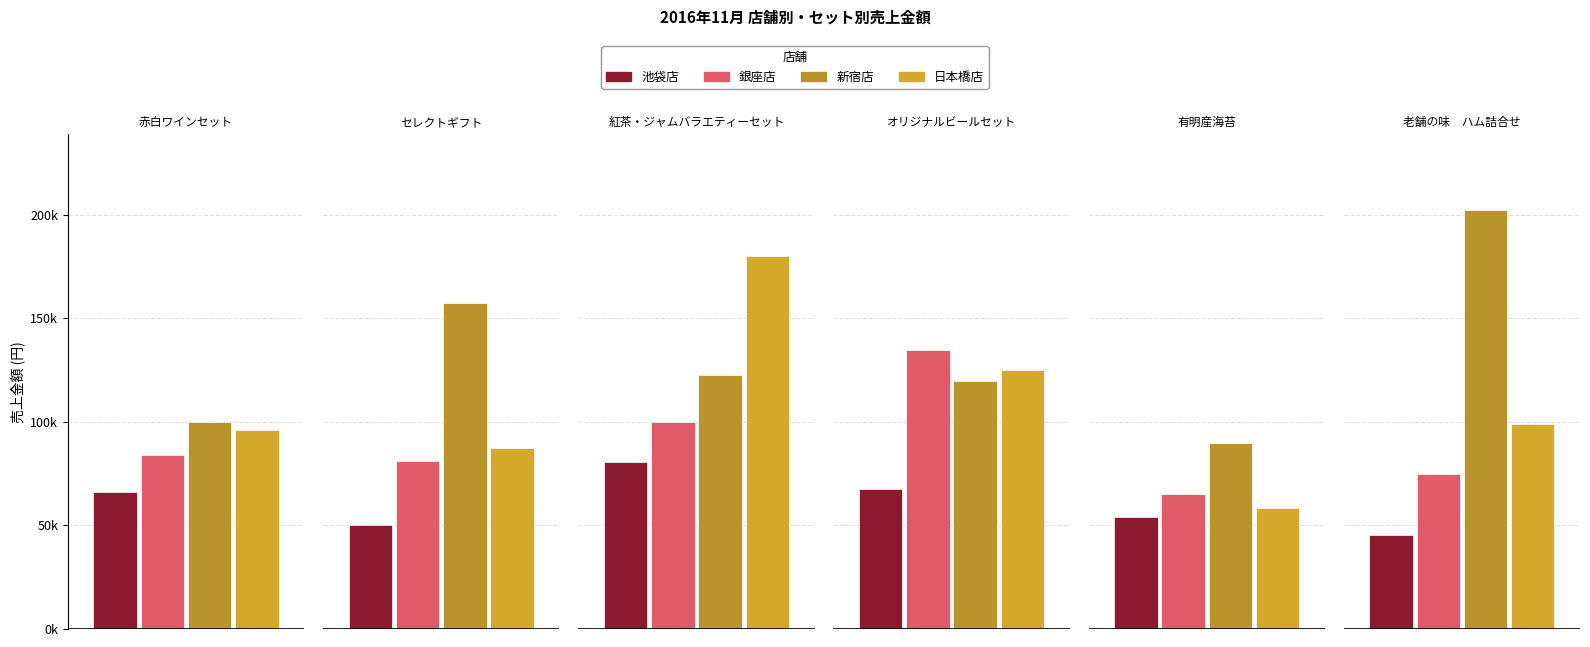

Count the number of data series in this chart.

4